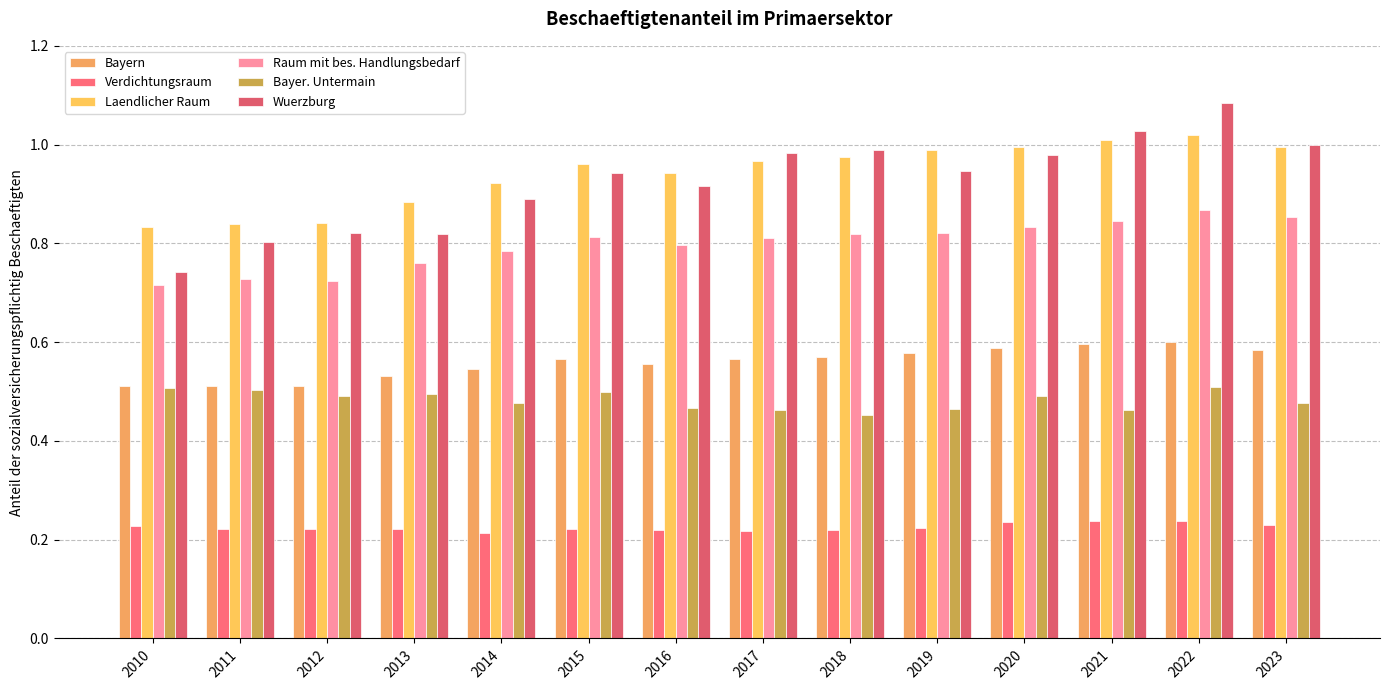

What is the difference between the maximum and minimum values in the Bayern series?

0.1